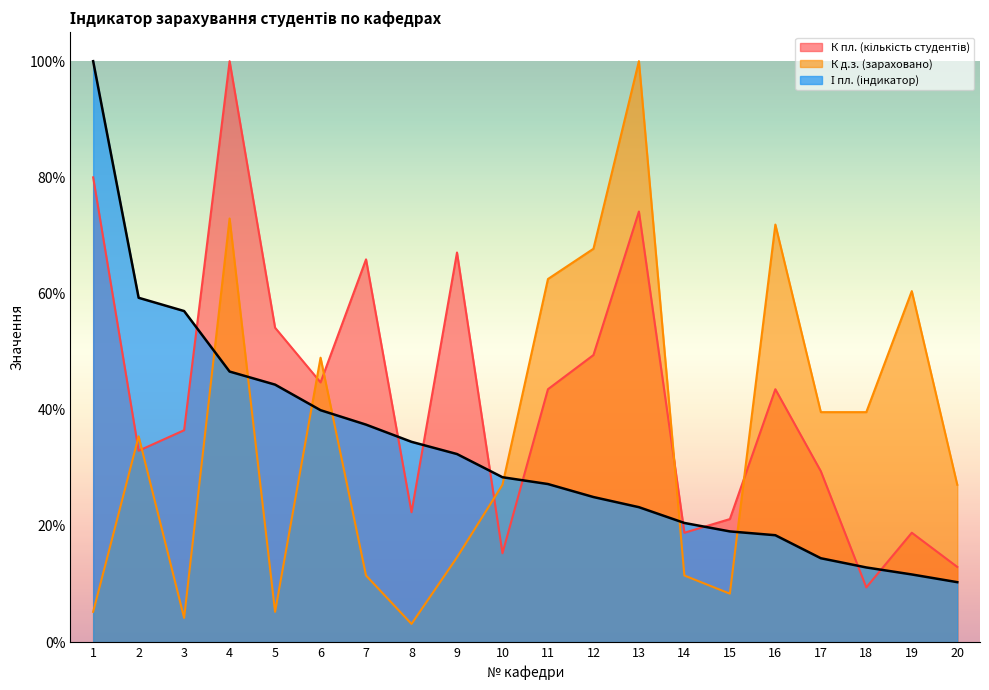

Is the value of К д.з. (зараховано) at 13 greater than the value of І пл. (індикатор) at 16?

Yes